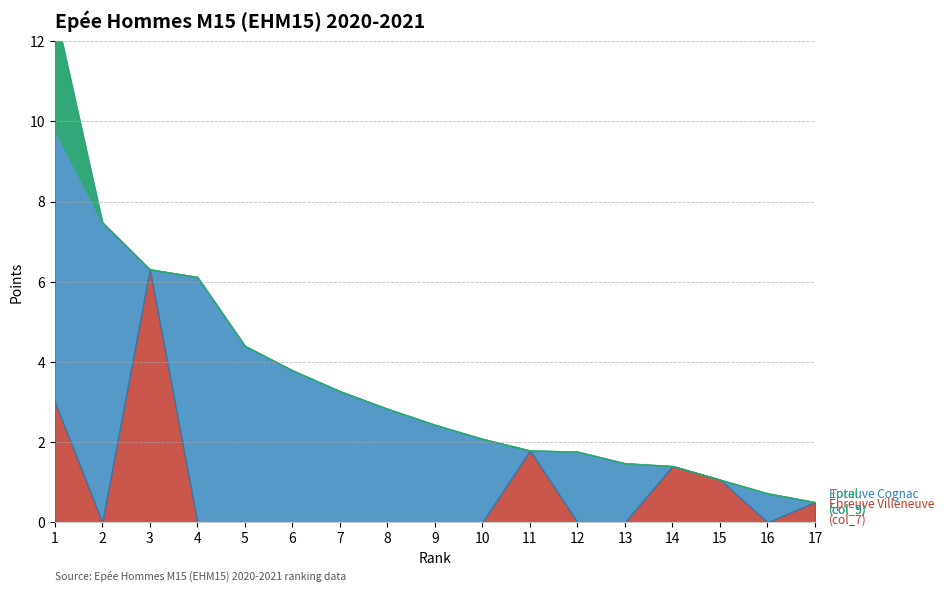

Which series has the largest total across all categories?

Total (col_5)